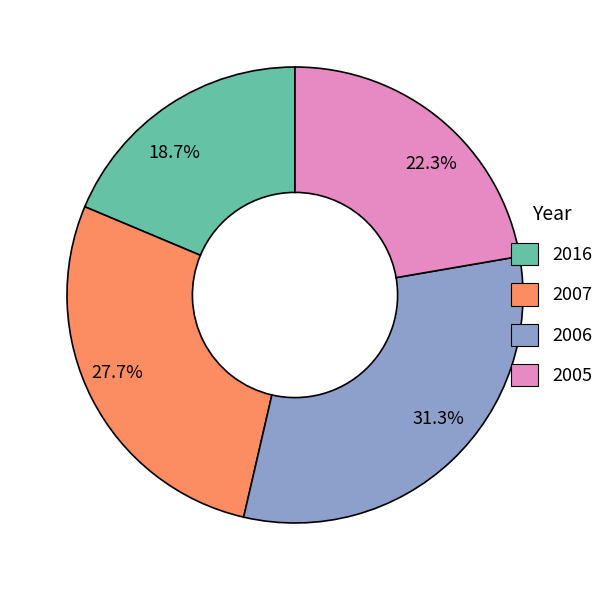

Does 22.3% account for over 50% of the chart?

No